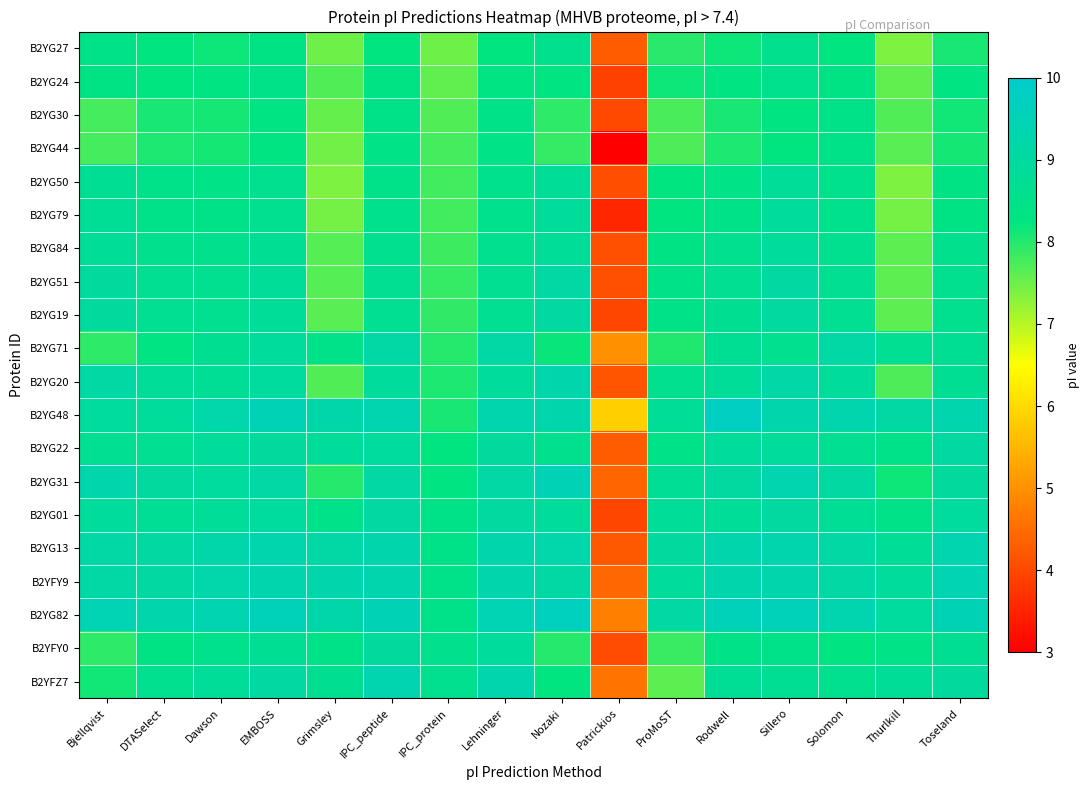

At how many categories does at least one series exceed 3?

16